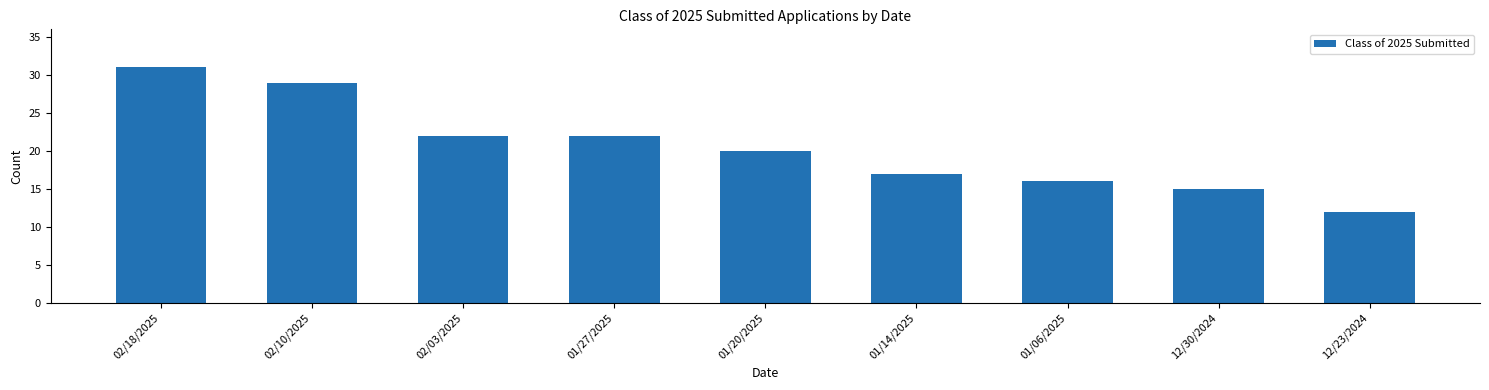

Is it true that the value at 02/03/2025 is 13?

False